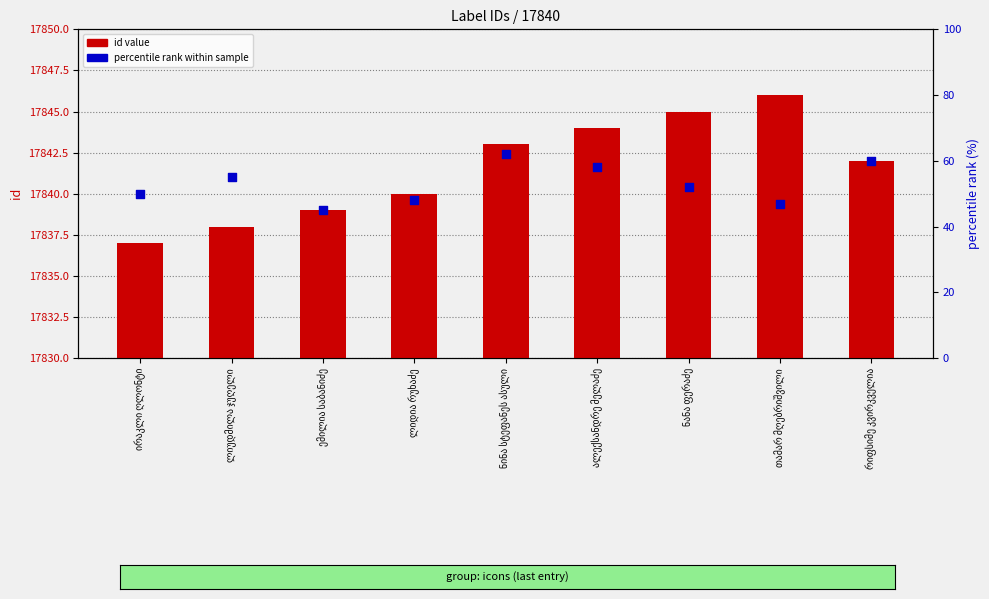

Is the value of percentile rank at ირაკლი ღლონტი greater than the value of id value at რიფსიმე კვირკველია?

No